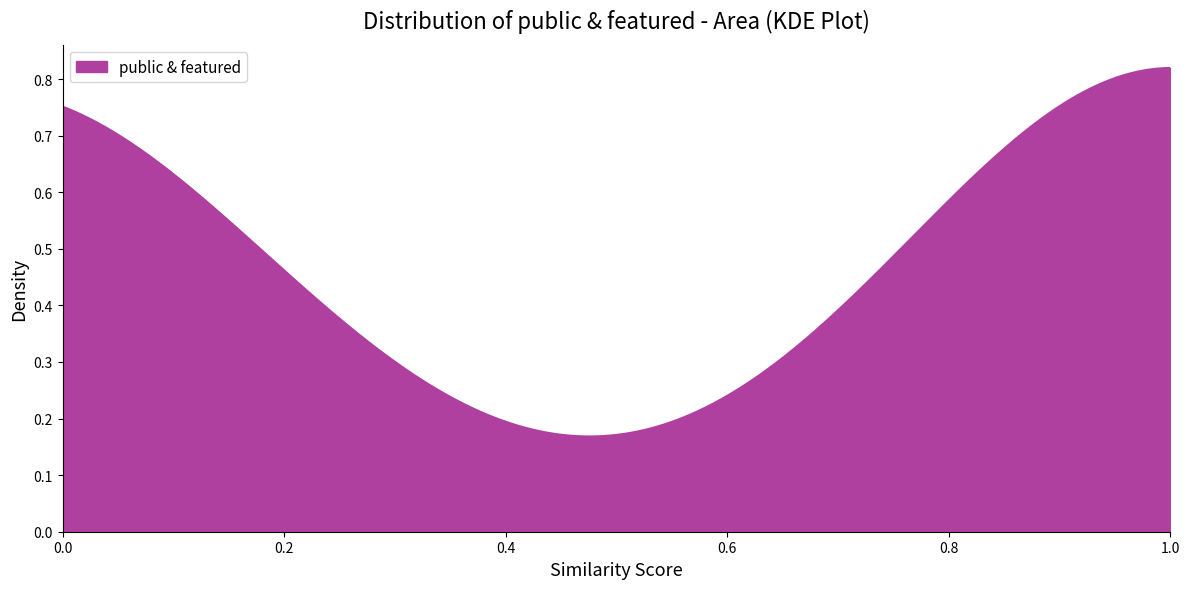

How many lines are shown in the chart?

1